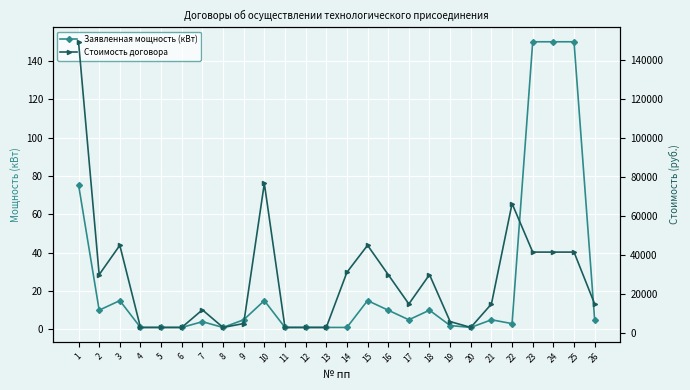

At 24, list the series in order from smallest to largest.

Заявленная мощность (кВт), Стоимость договора